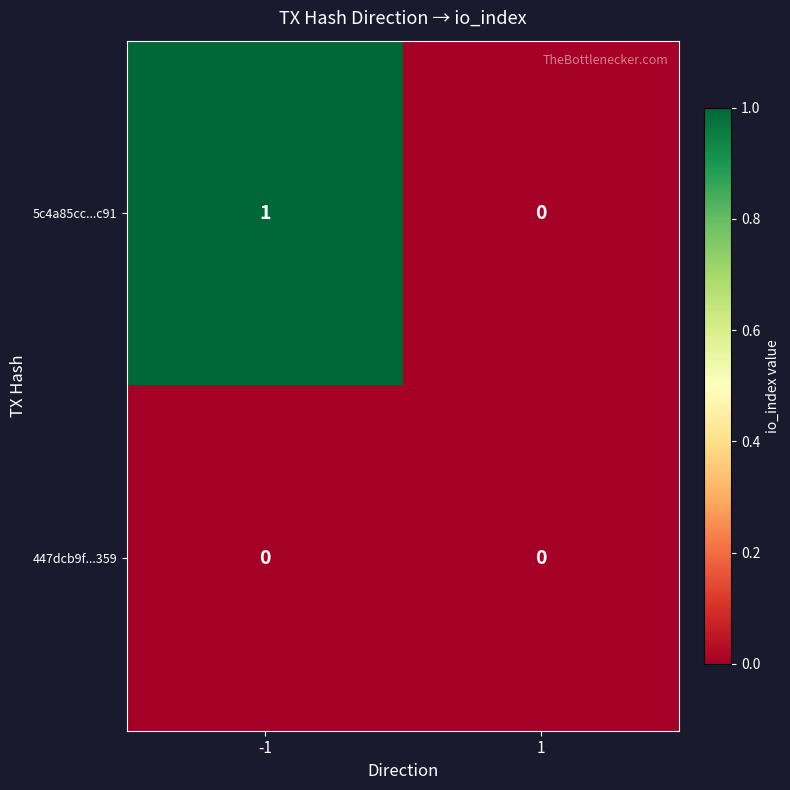

Rank the series by their maximum value, from lowest to highest.

447dcb9f...359, 5c4a85cc...c91